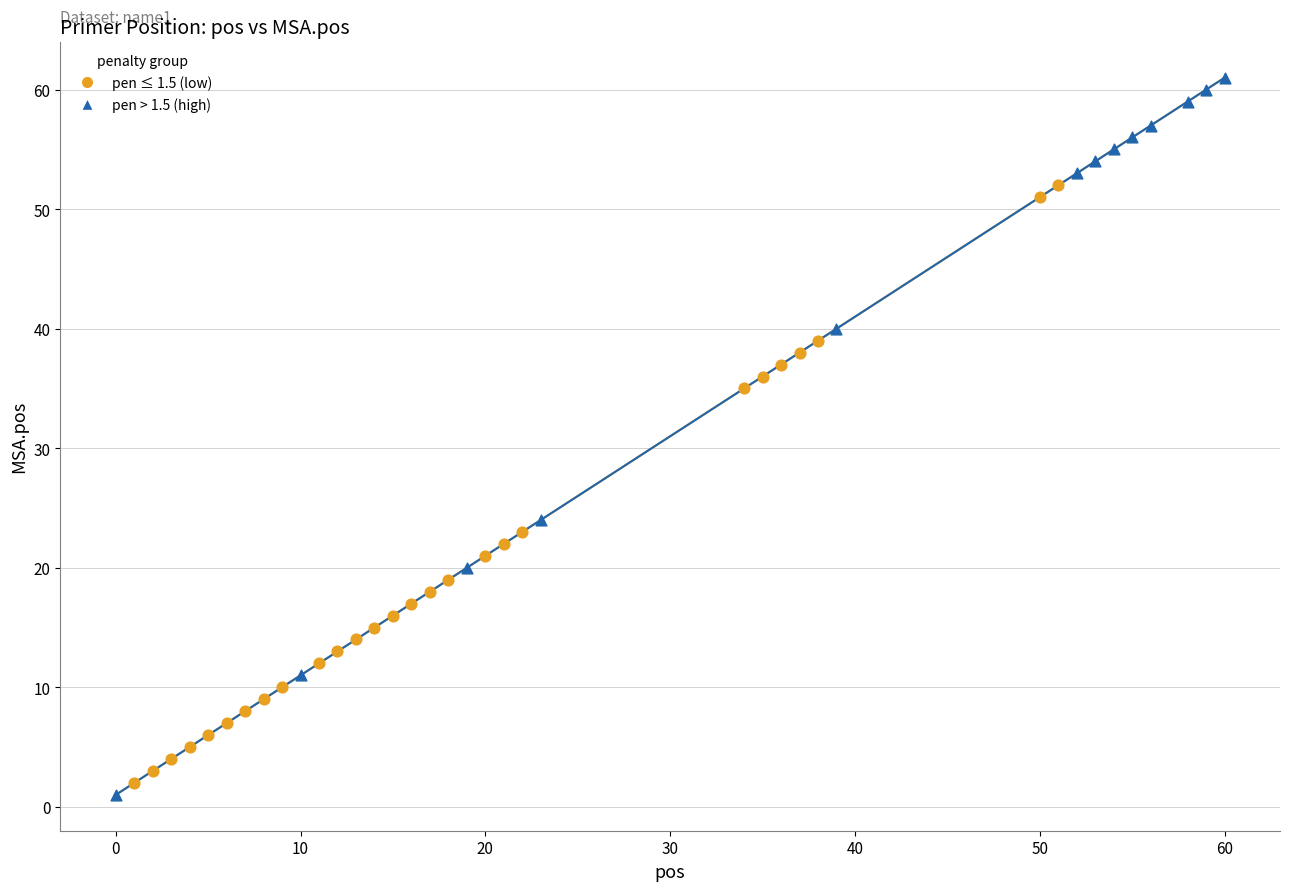

Which series contains the highest Y value?

pen > 1.5 (high)